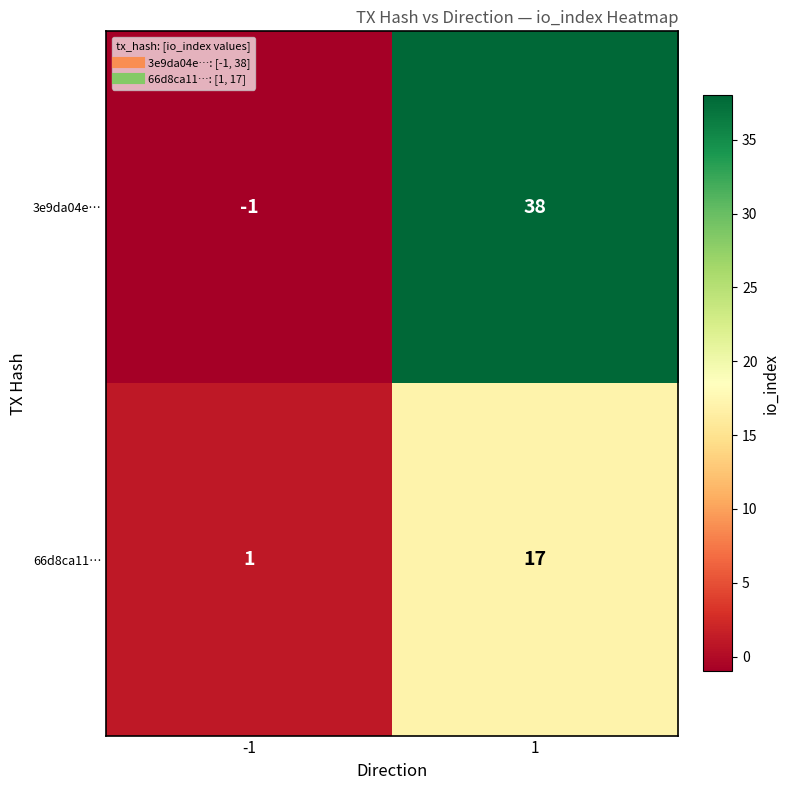

True or false: 3e9da04e… has a value of 38 at 1.

True